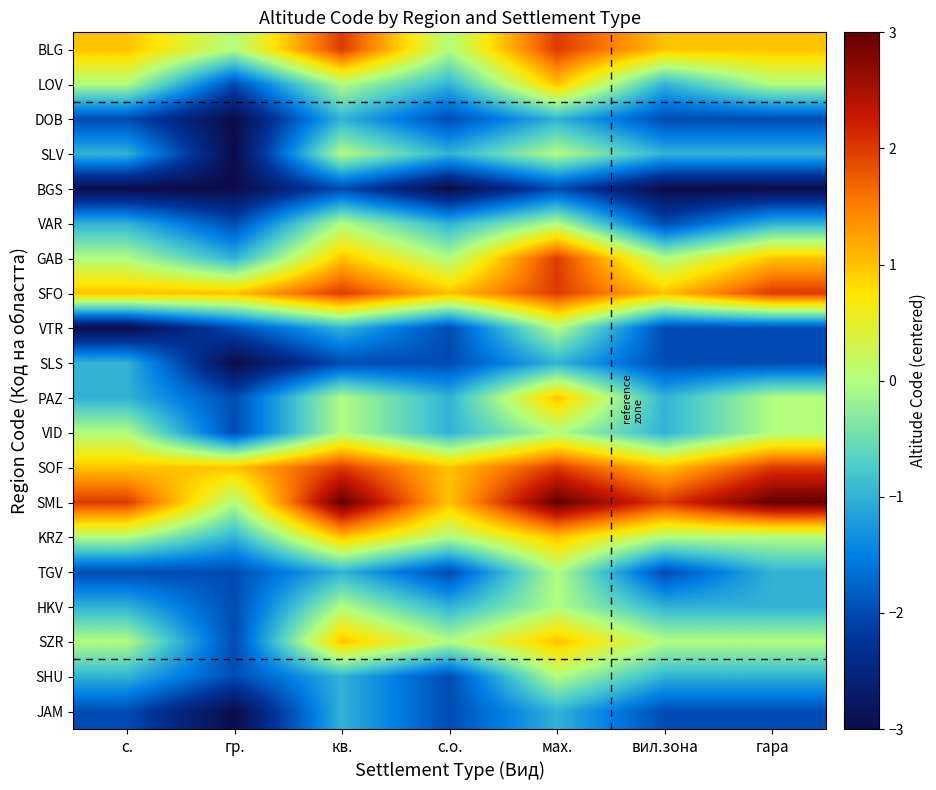

What is the spread (max minus min) of values at вил.зона?

5